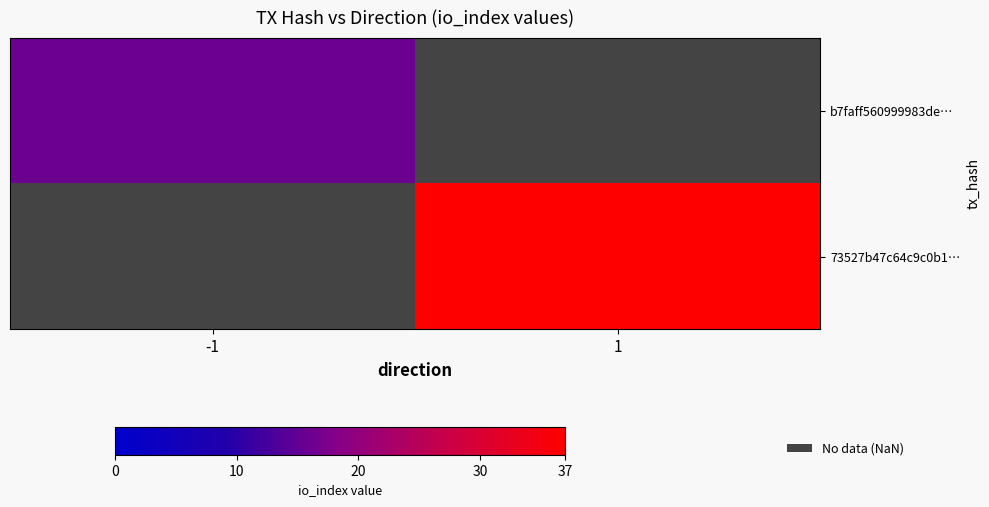

Is it true that b7faff560999983de… equals 6.2 at -1?

False